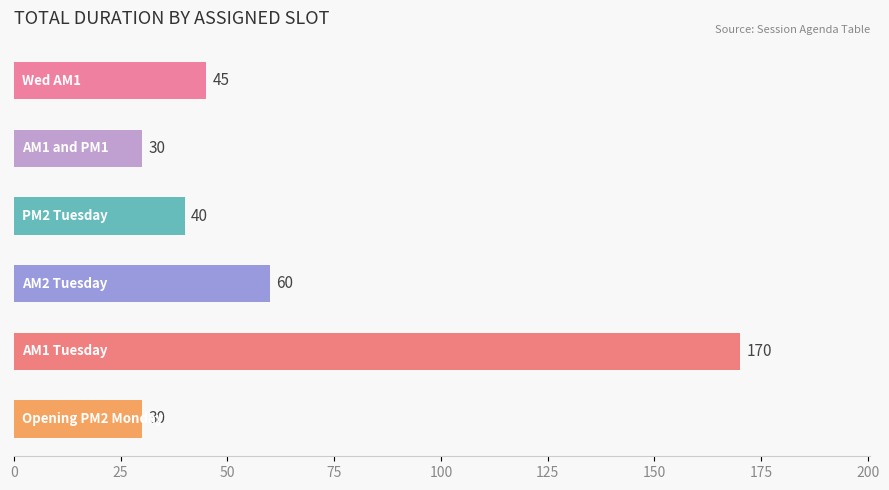

What is the sum of all values?

375